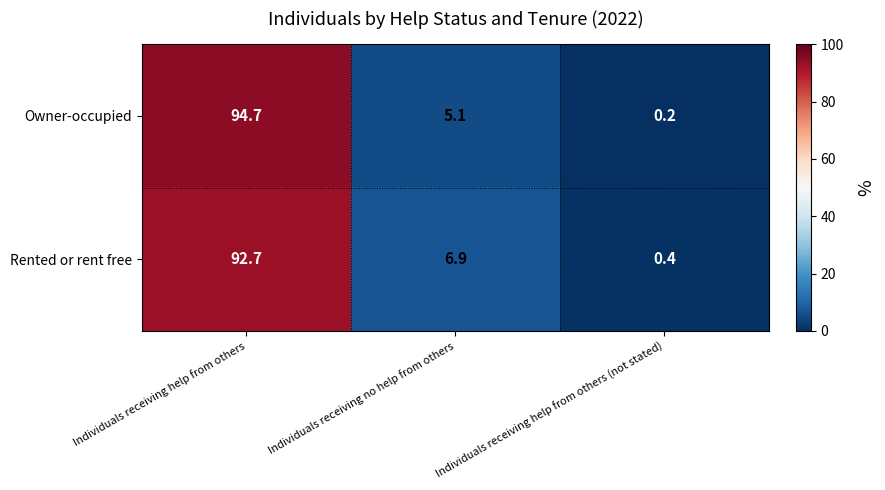

Is it true that Rented or rent free equals 2.6 at Individuals receiving no help from others?

False